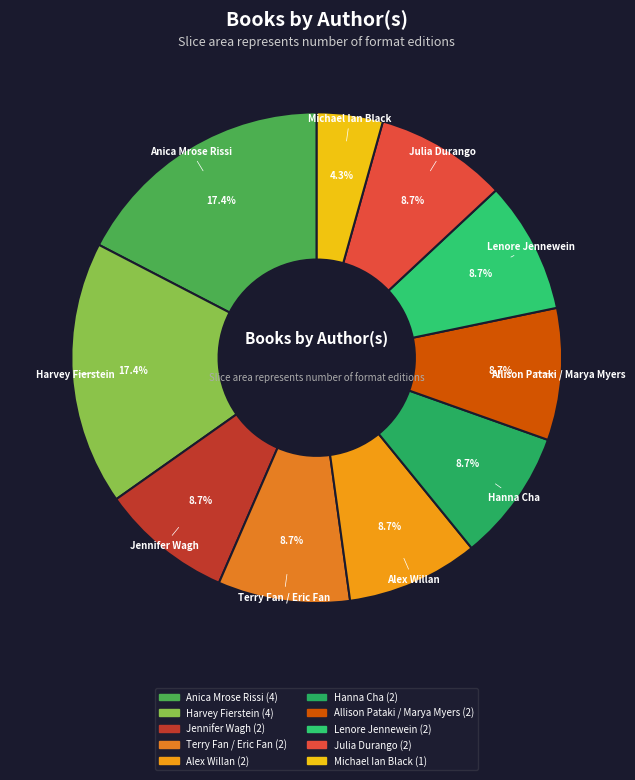

Combined, do Alex Willan and Lenore Jennewein account for over 50%?

No